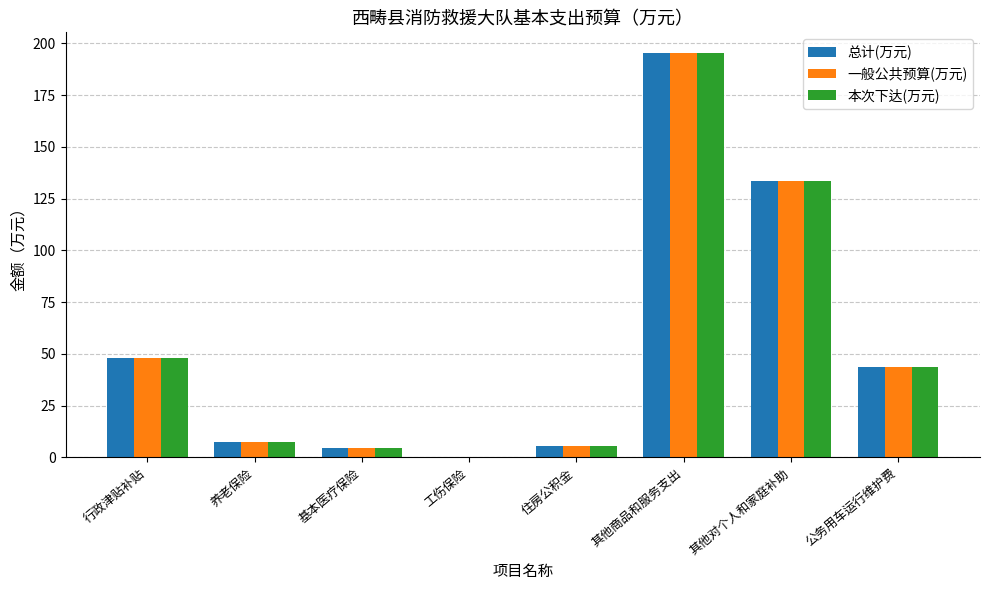

Which category has the highest value across all series?

其他商品和服务支出